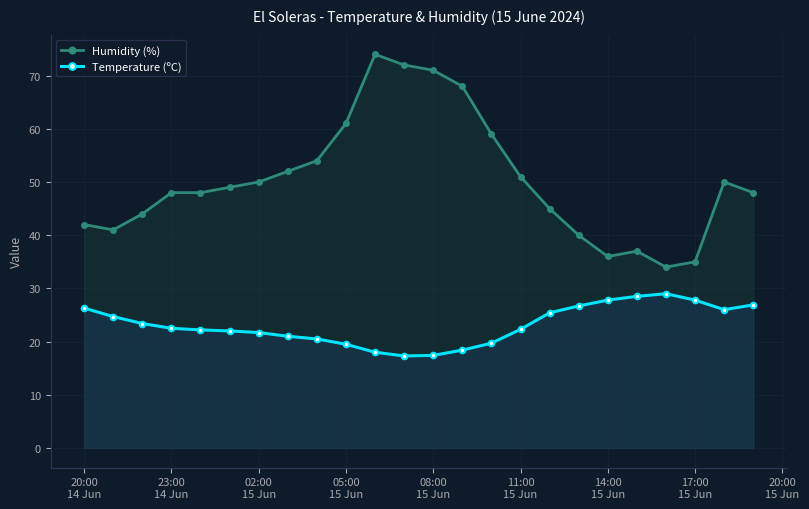

Reading right to left, list all the values displayed in this chart.

Humidity (%): 48.0	50.0	35.0	34.0	37.0	36.0	40.0	45.0	51.0	59.0	68.0	71.0	72.0	74.0	61.0	54.0	52.0	50.0	49.0	48.0	48.0	44.0	41.0	42.0
Temperature (ºC): 26.9	26.0	27.8	29.0	28.5	27.8	26.7	25.4	22.3	19.7	18.4	17.4	17.3	18.0	19.5	20.5	21.0	21.7	22.0	22.2	22.5	23.4	24.7	26.3